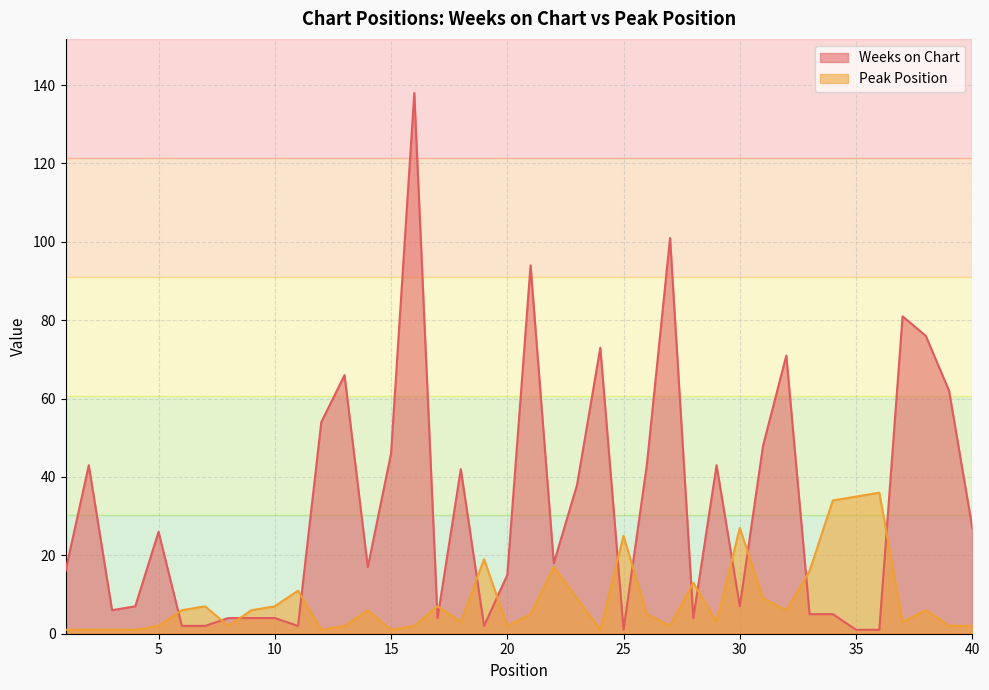

True or false: Weeks on Chart has more than 2 points higher than both neighbors.

True